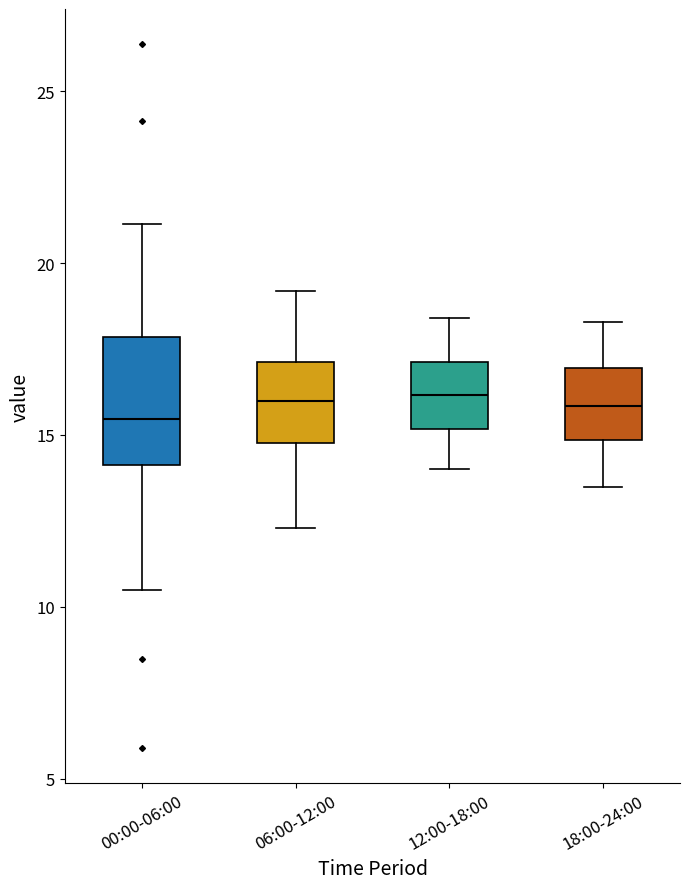

Reading left to right, transcribe this box plot: for each box, give where its median line is, the range the box spans, and where its two whiskers end, as read against the y-axis. The values are not printed on the chart, so give them approximately, as read against the axis.

00:00-06:00: median 15.5, box 14.0 to 18.0, whiskers 10.5 to 21.0
06:00-12:00: median 16.0, box 15.0 to 17.0, whiskers 12.5 to 19.0
12:00-18:00: median 16.0, box 15.0 to 17.0, whiskers 14.0 to 18.5
18:00-24:00: median 16.0, box 15.0 to 17.0, whiskers 13.5 to 18.5